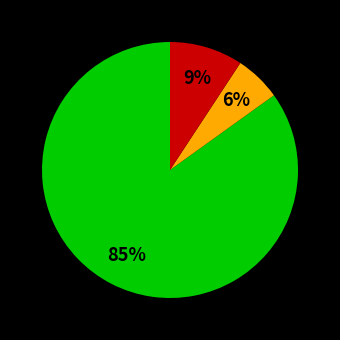

Is there any slice that represents more than half of the pie?

Yes